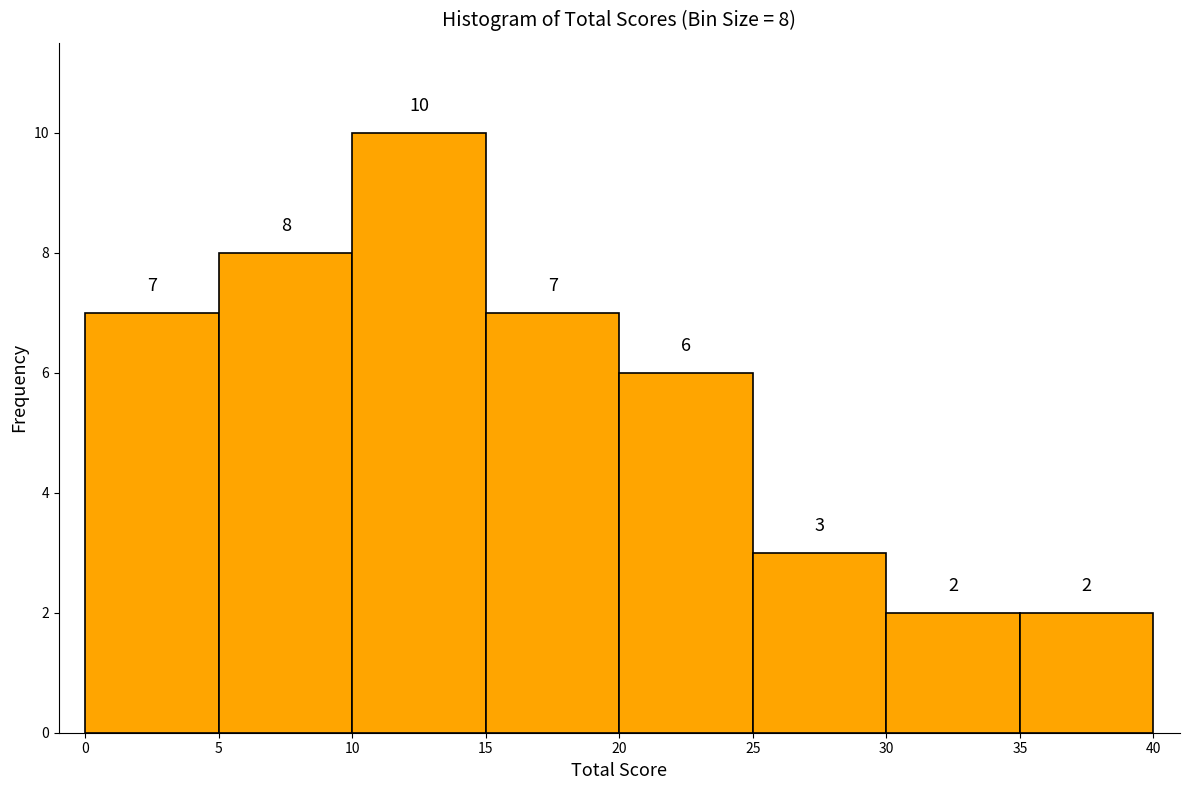

Which range on the x-axis has the tallest bar?

10 to 15